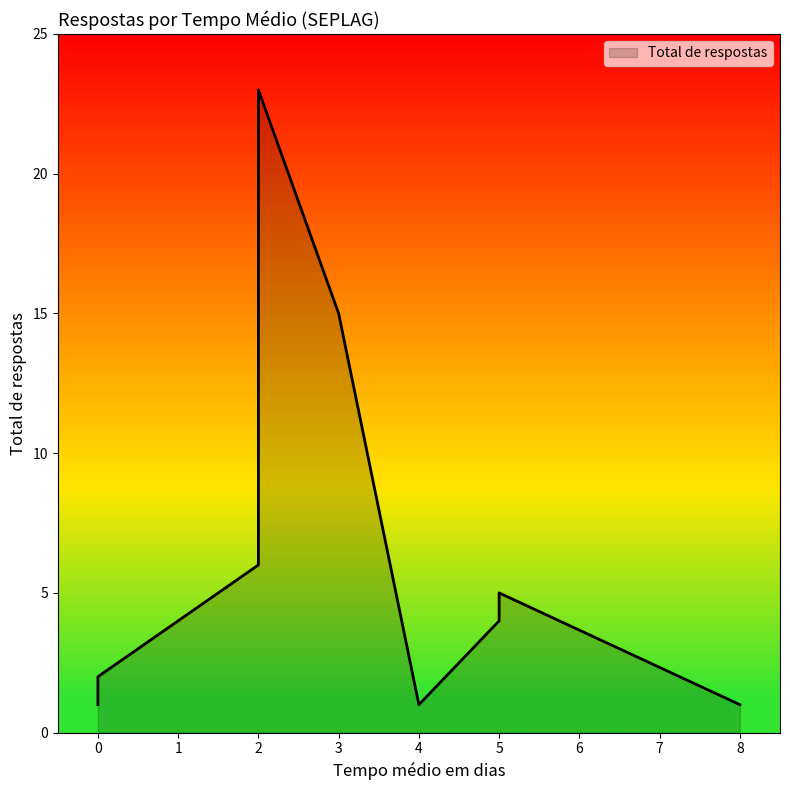

Reading left to right, list all the values displayed in this chart.

1=4	0=1	2=23	3=15	5=4	5=5	2=6	0=2	4=1	8=1